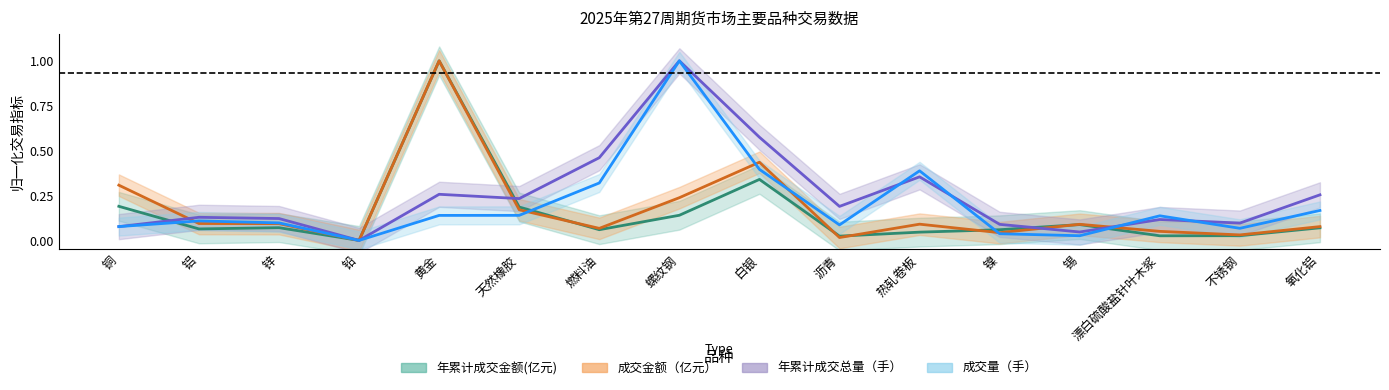

Rank the series by their maximum value, from lowest to highest.

年累计成交金额(亿元), 成交金额（亿元）, 年累计成交总量（手）, 成交量（手）